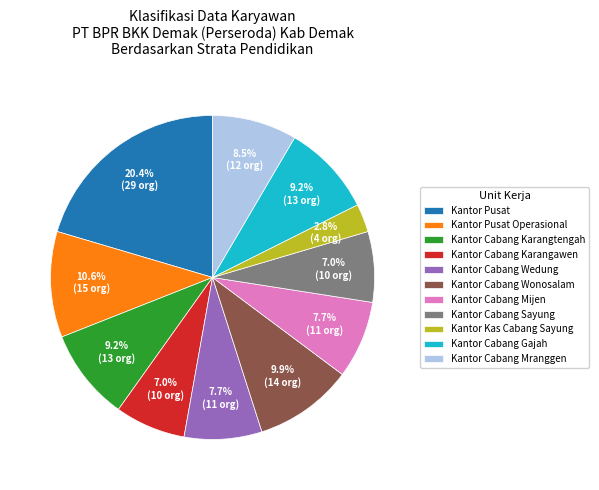

How many slices are in this pie chart?

11